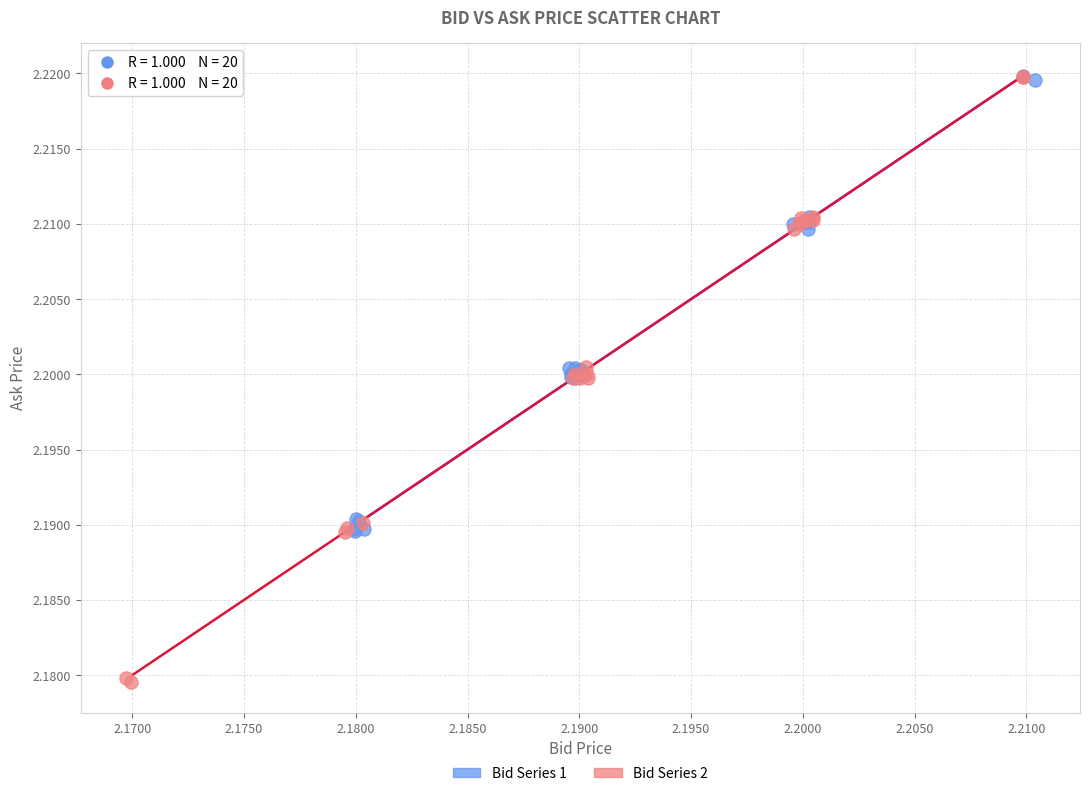

Which series has the widest spread of Y values?

Bid Series 2